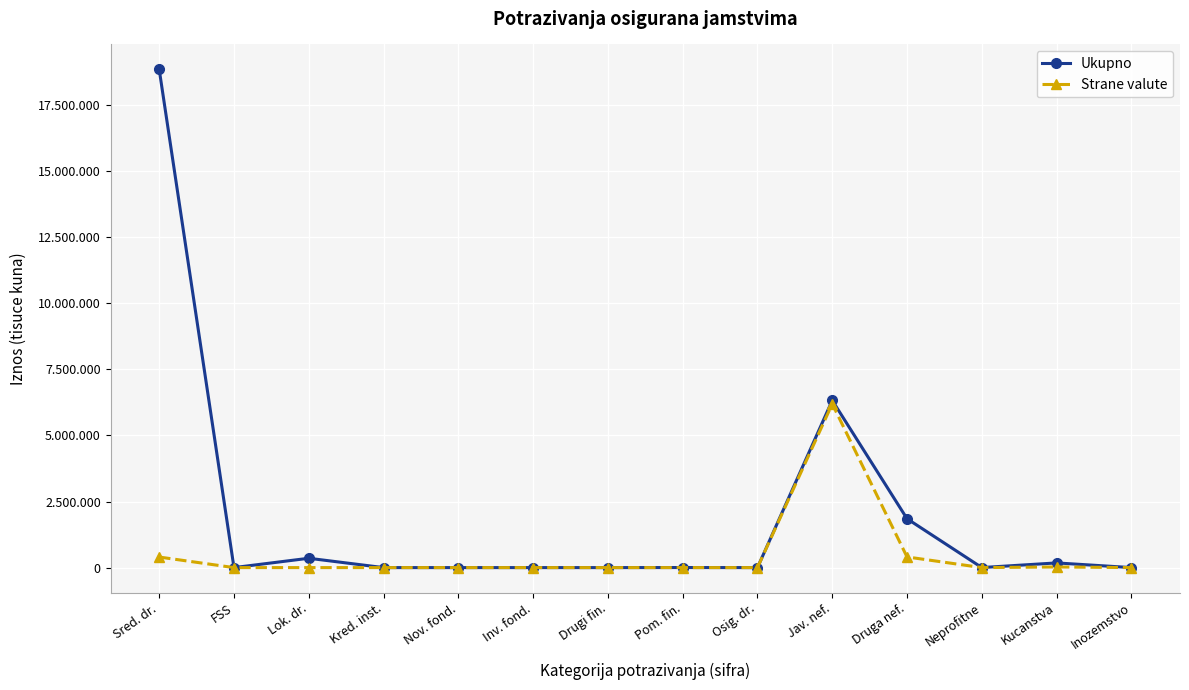

Does the chart have visible grid lines?

Yes